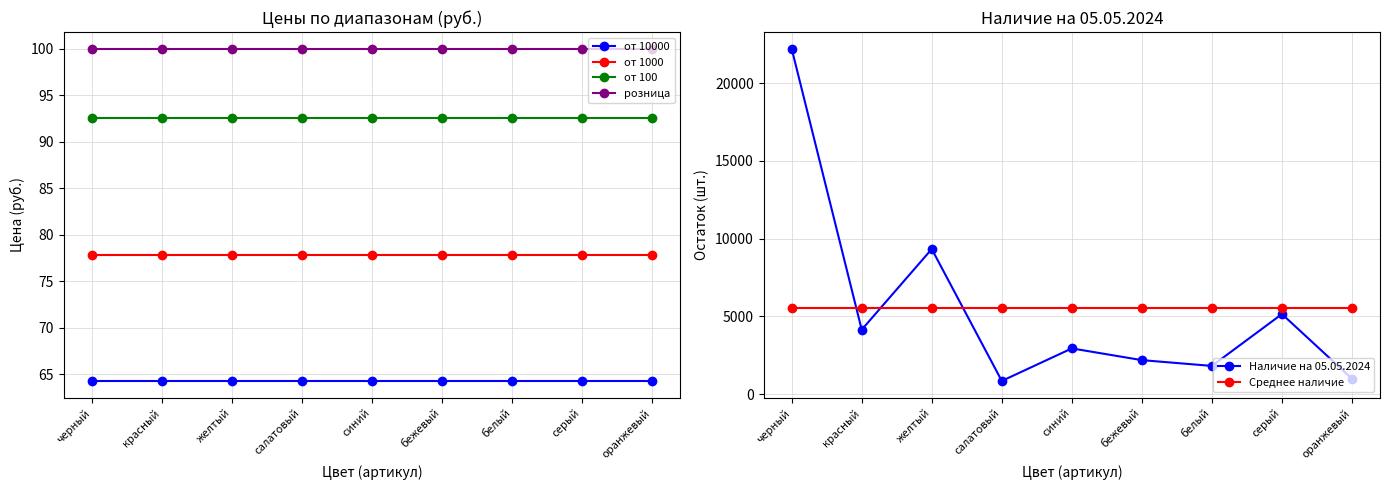

Which series ends up on top after the final intersection of Среднее наличие and Наличие на 05.05.2024?

Среднее наличие